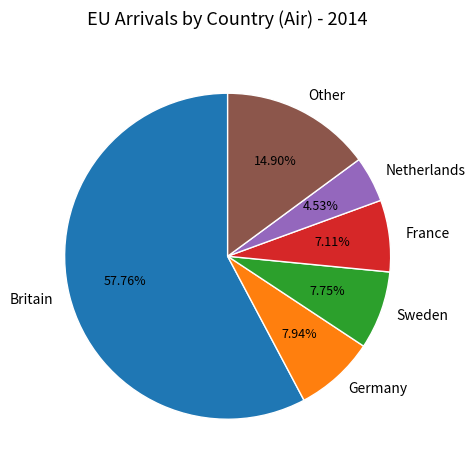

Which slice represents more than half of the pie?

Britain